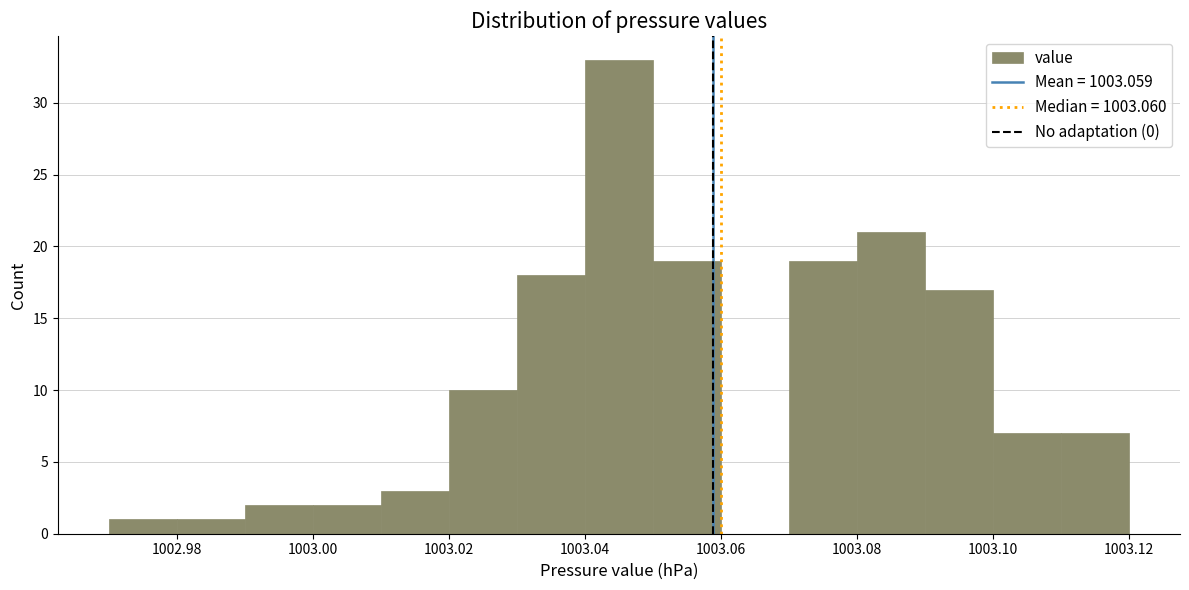

What is the height of the bar covering 1002.97 to 1002.98 on the x-axis? The values are not printed on the chart, so give them approximately, as read against the axis.

1